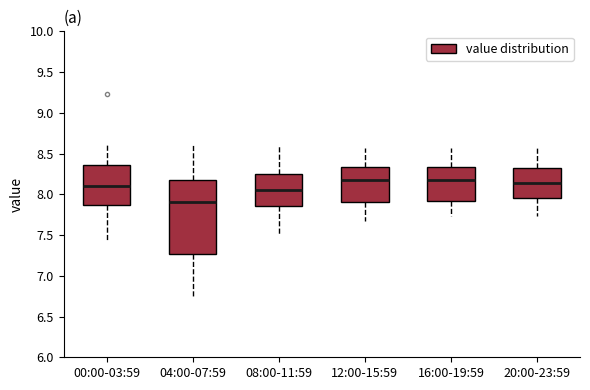

Reading left to right, transcribe this box plot: for each box, give where its median line is, the range the box spans, and where its two whiskers end, as read against the y-axis. The values are not printed on the chart, so give them approximately, as read against the axis.

00:00-03:59: median 8.10, box 7.85 to 8.35, whiskers 7.45 to 8.65
04:00-07:59: median 7.90, box 7.25 to 8.20, whiskers 6.75 to 8.60
08:00-11:59: median 8.05, box 7.85 to 8.25, whiskers 7.50 to 8.60
12:00-15:59: median 8.15, box 7.90 to 8.35, whiskers 7.65 to 8.55
16:00-19:59: median 8.15, box 7.90 to 8.35, whiskers 7.75 to 8.55
20:00-23:59: median 8.15, box 7.95 to 8.30, whiskers 7.75 to 8.55